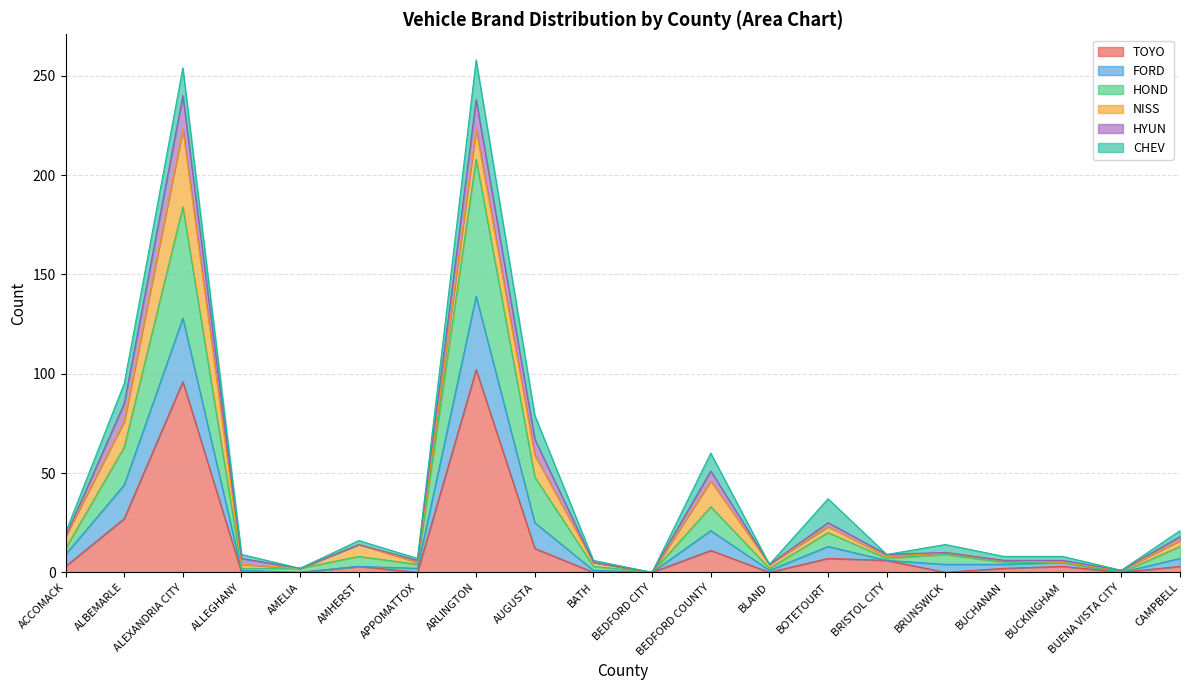

At which label is TOYO closest to 51?

ALBEMARLE